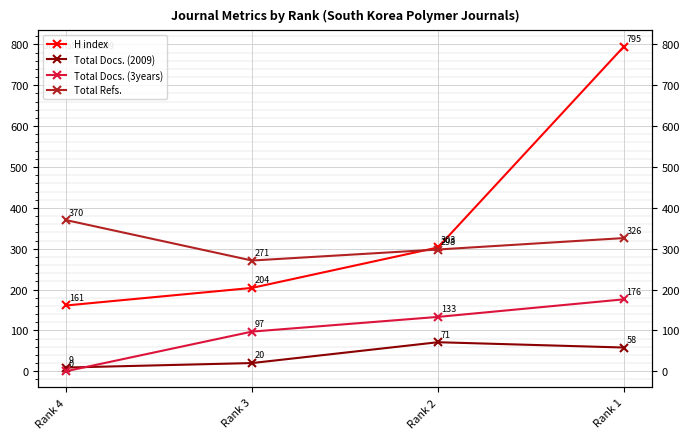

Which category has the lowest value across all series?

Rank 4